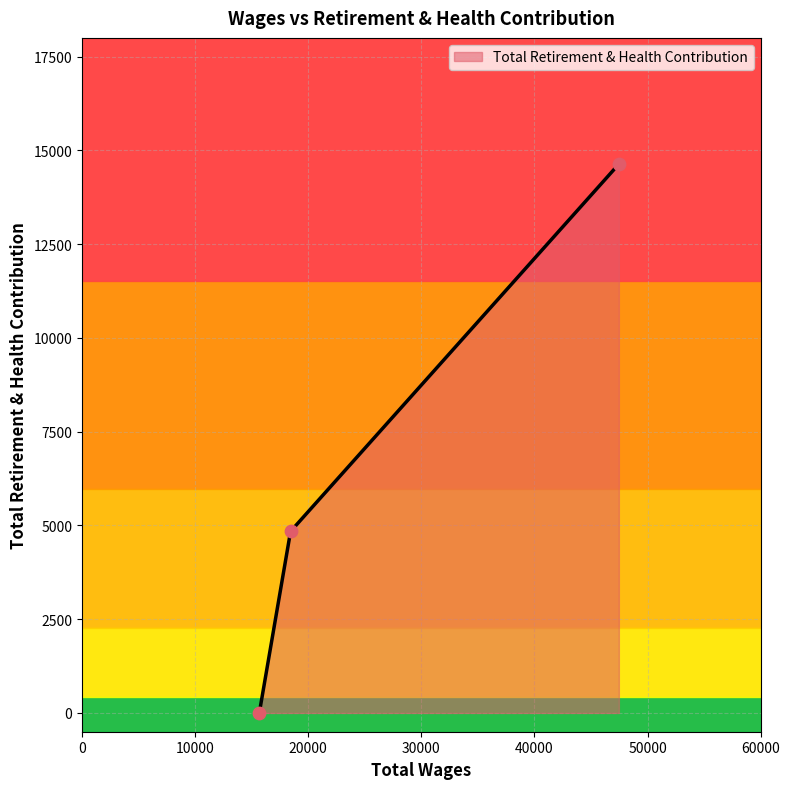

Between 18435.0 and 15675.0, which is larger?

18435.0